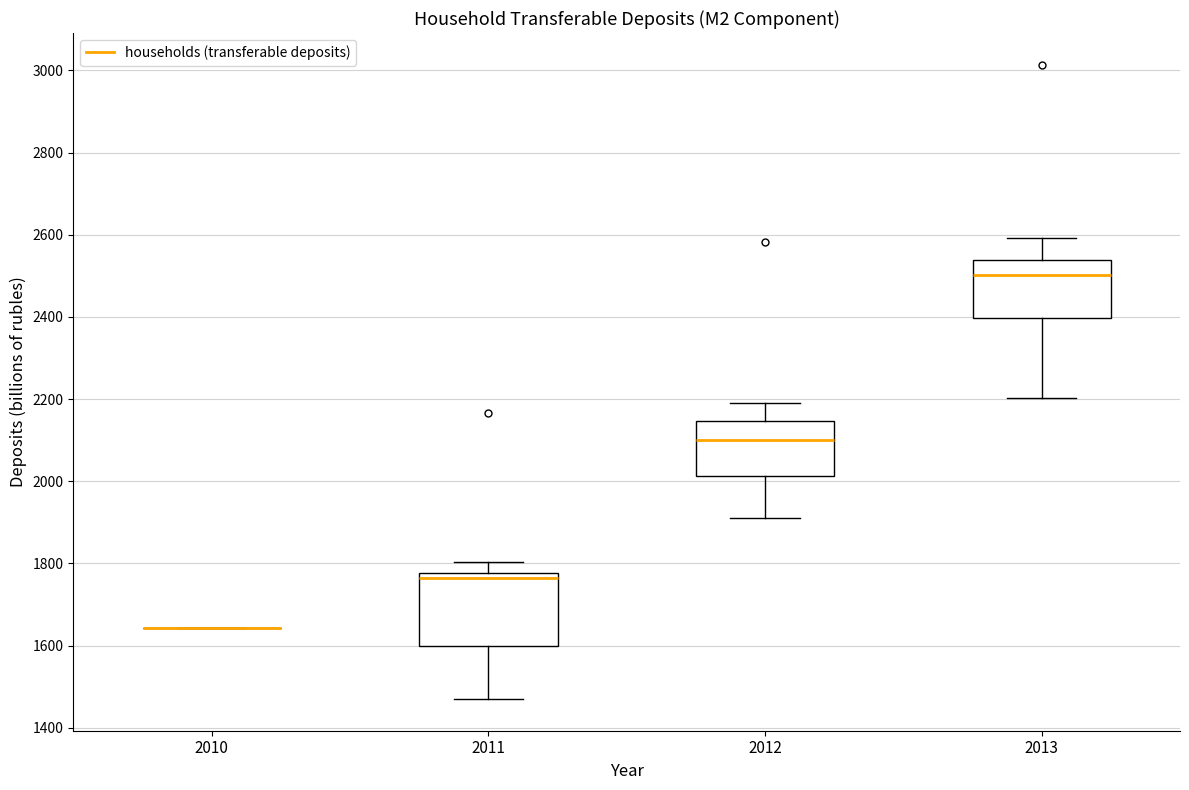

Reading left to right, read every box against the y-axis: the position of its median line, the range the box covers, and the ends of its whiskers. The values are not printed on the chart, so give them approximately, as read against the axis.

2010: box collapsed to a line at 1640, whiskers 1640 to 1640
2011: median 1760, box 1600 to 1780, whiskers 1480 to 1800
2012: median 2100, box 2020 to 2140, whiskers 1900 to 2200
2013: median 2500, box 2400 to 2540, whiskers 2200 to 2600